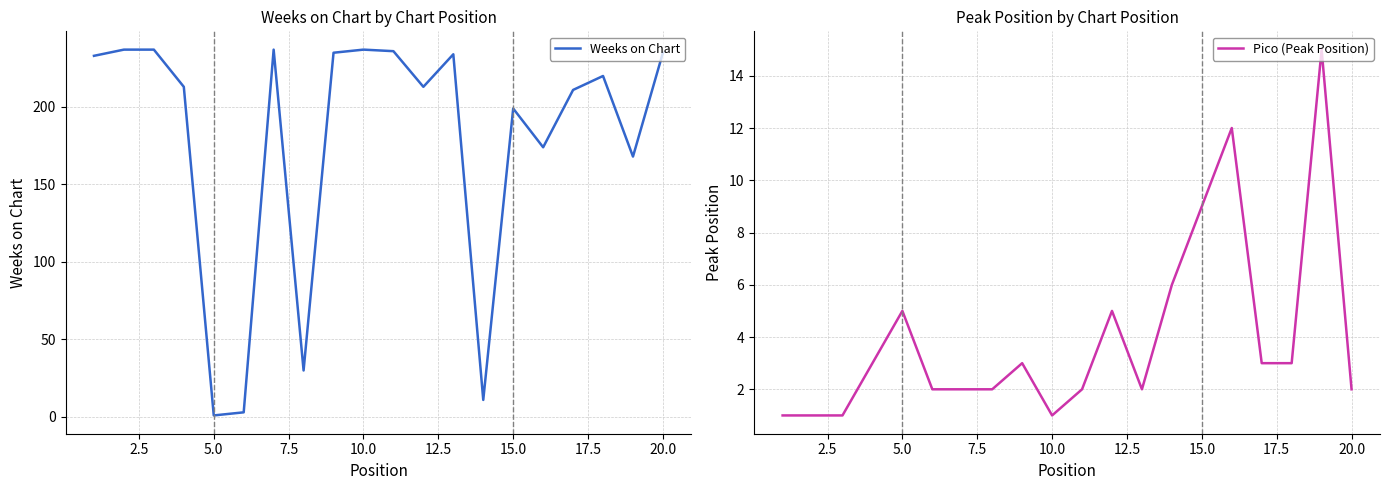

List the series in order of their overall mean, highest first.

Weeks on Chart, Pico (Peak Position)